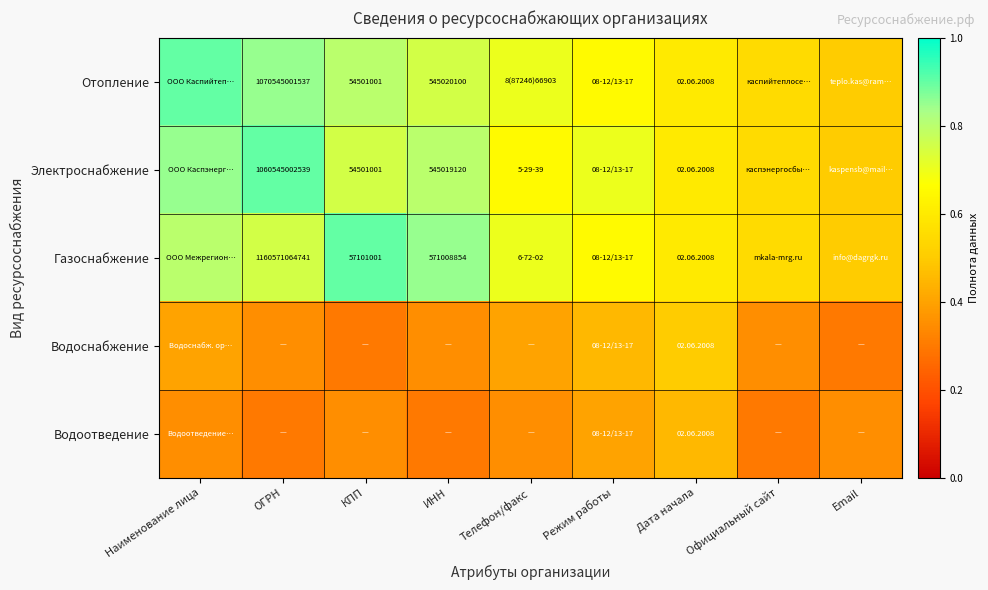

The value of Газоснабжение at Официальный сайт is 0.8. True or false?

False